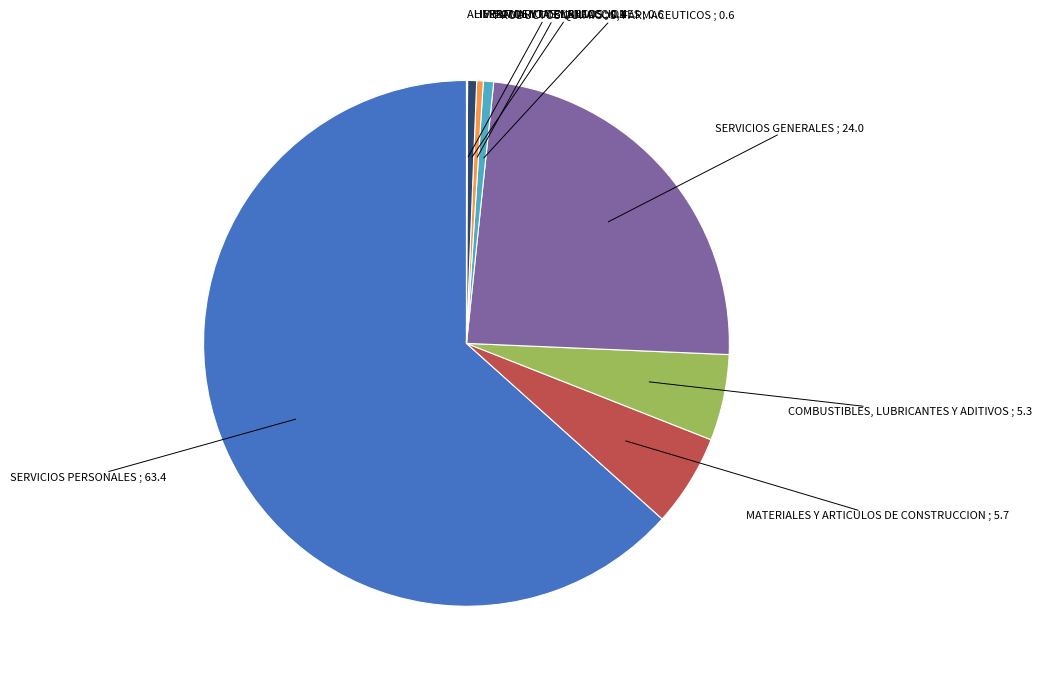

Is there any slice that represents more than half of the pie?

Yes